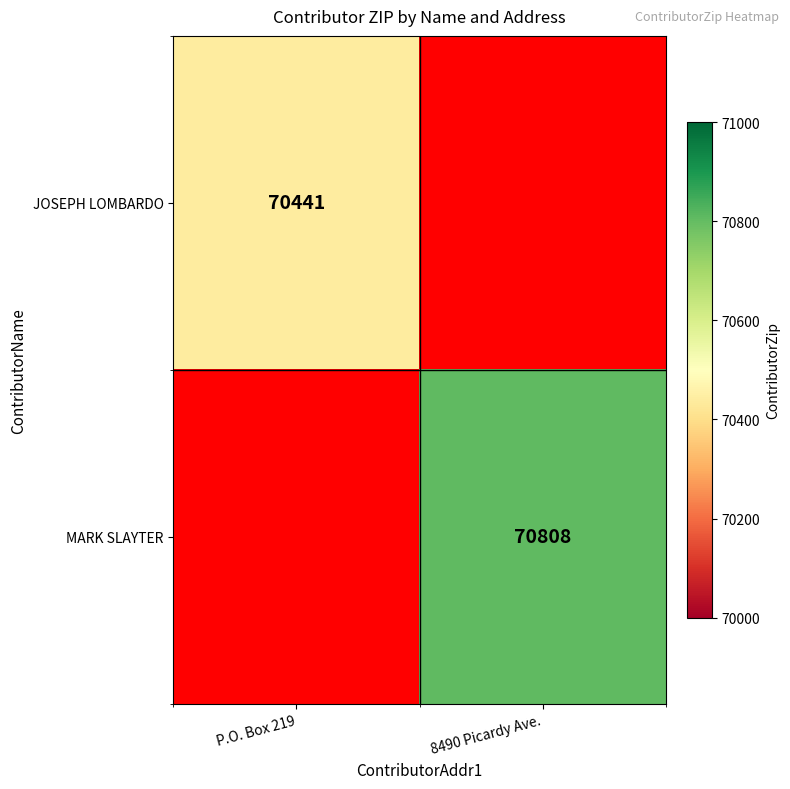

Is it true that MARK SLAYTER equals 14209 at 8490 Picardy Ave.?

False